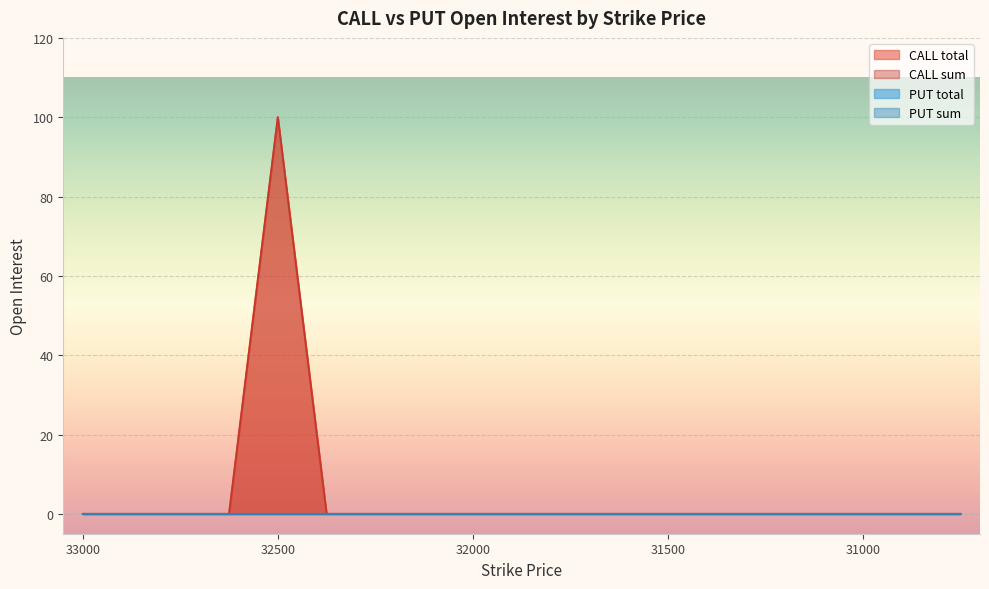

The CALL total series shows 31 at 31000. True or false?

False